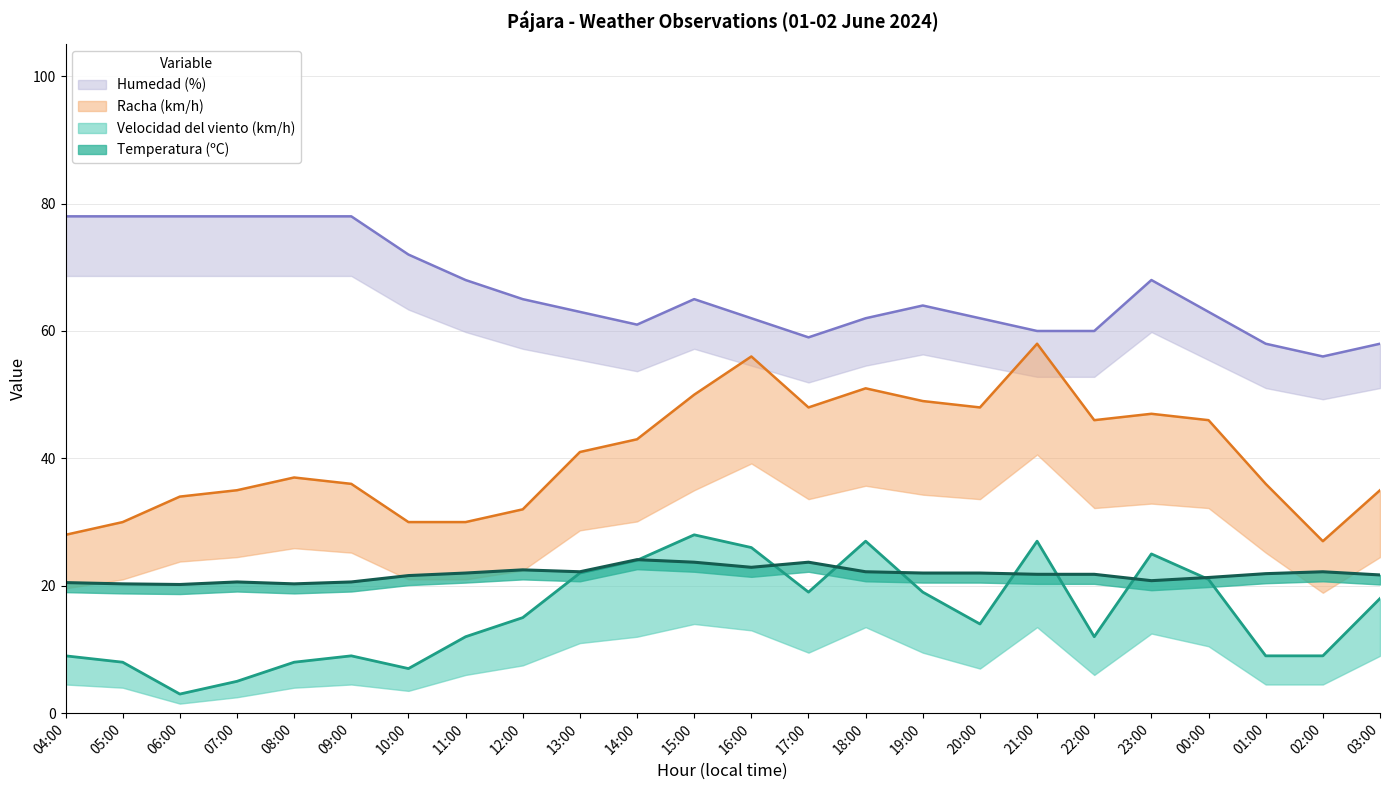

At how many categories does at least one series exceed 28?

24